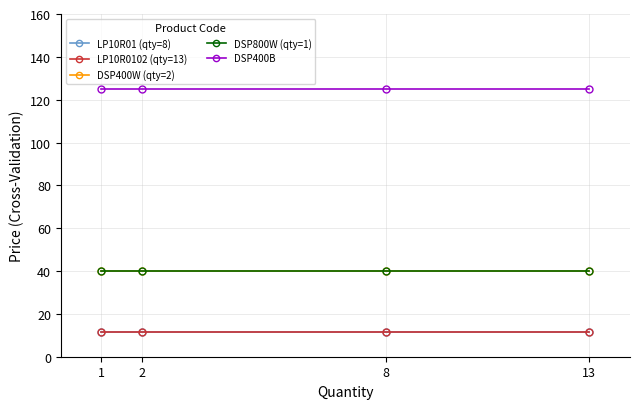

What is the sum of all DSP800W (qty=1) values?

161.0